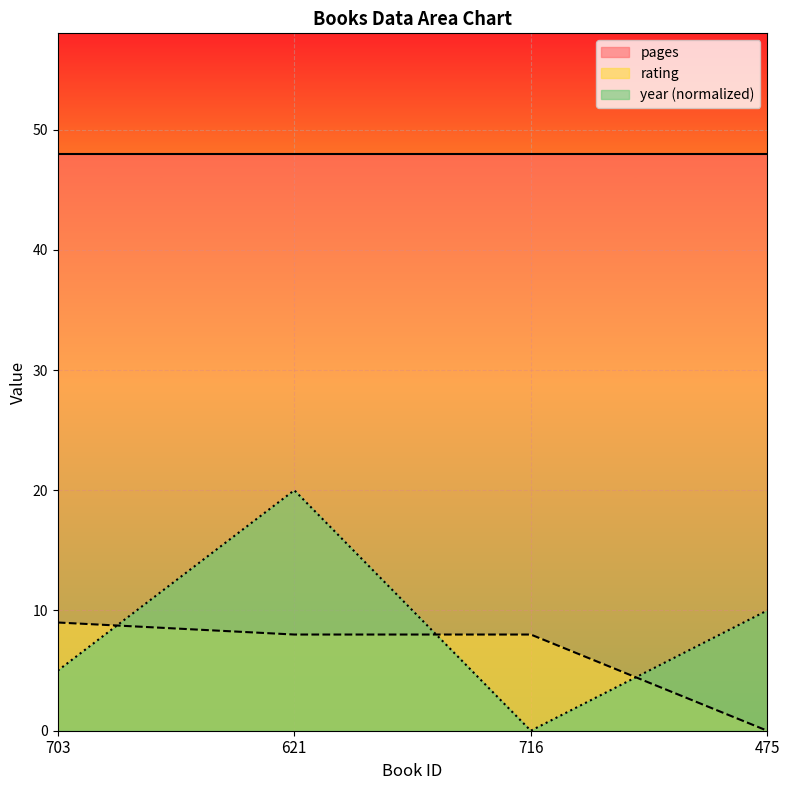

How many lines are shown in the chart?

3